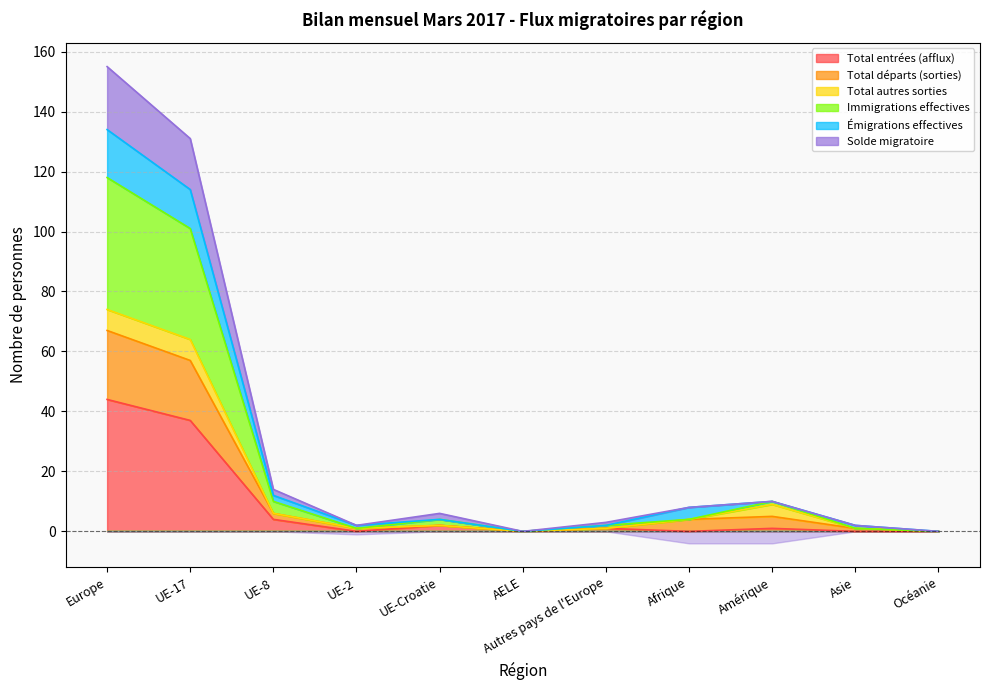

List the series in order of their peak value, lowest first.

Total entrées (afflux), Émigrations effectives, Total départs (sorties), Immigrations effectives